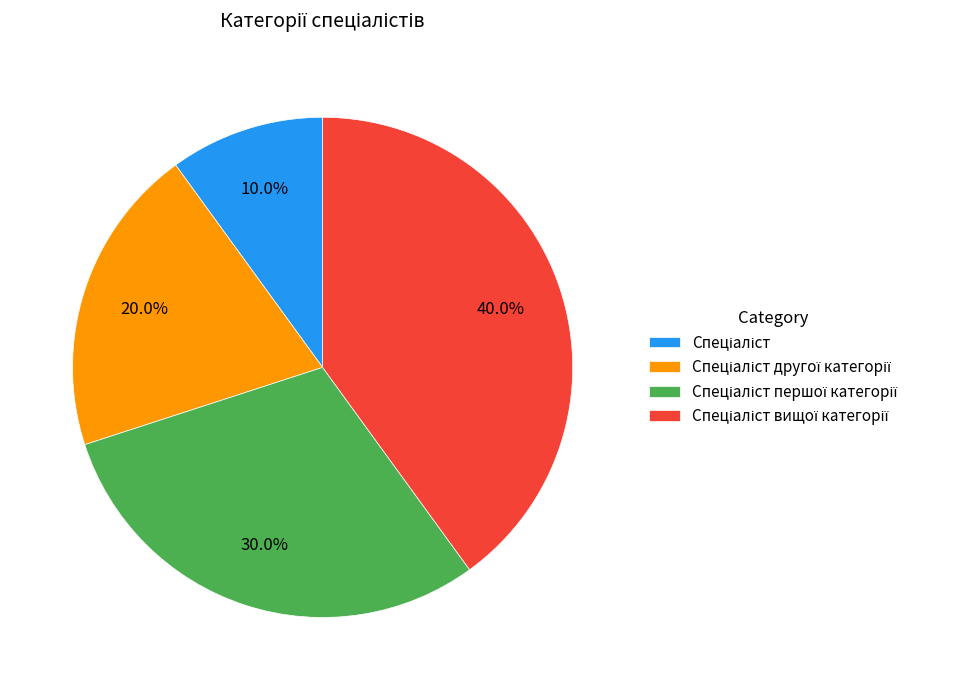

Is there a majority slice in this chart?

No